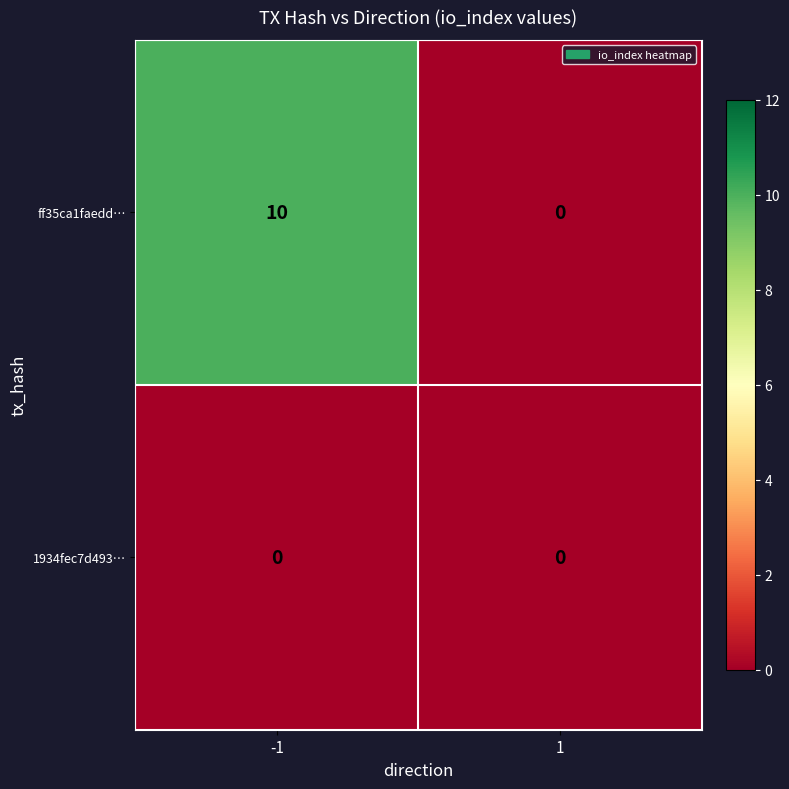

List the series in order of their peak value, lowest first.

1934fec7d493…, ff35ca1faedd…